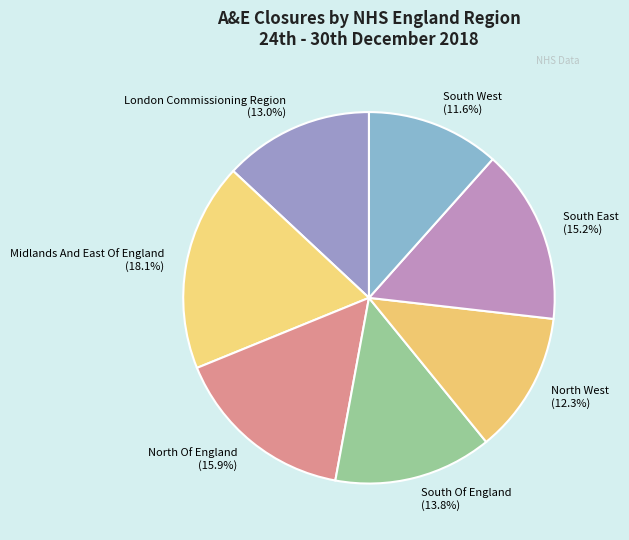

To the nearest percent, what portion does London Commissioning Region represent?

13%